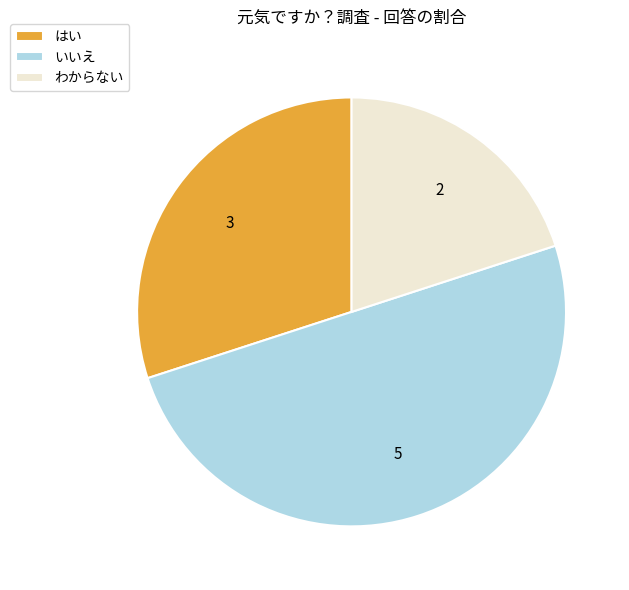

Rank the categories by value from highest to lowest.

いいえ, はい, わからない